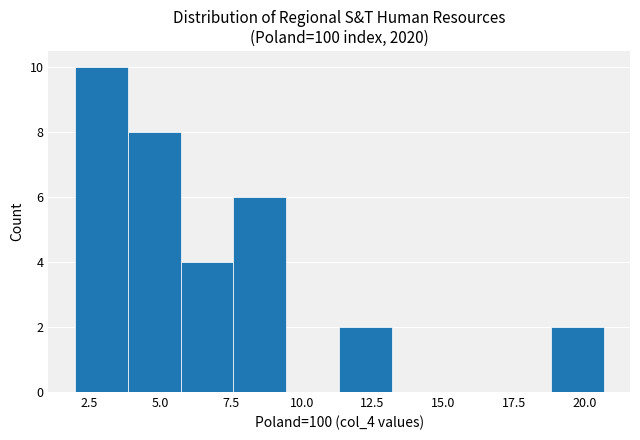

Read against the x-axis, roughly where is the centre of the tallest bar?

3.0